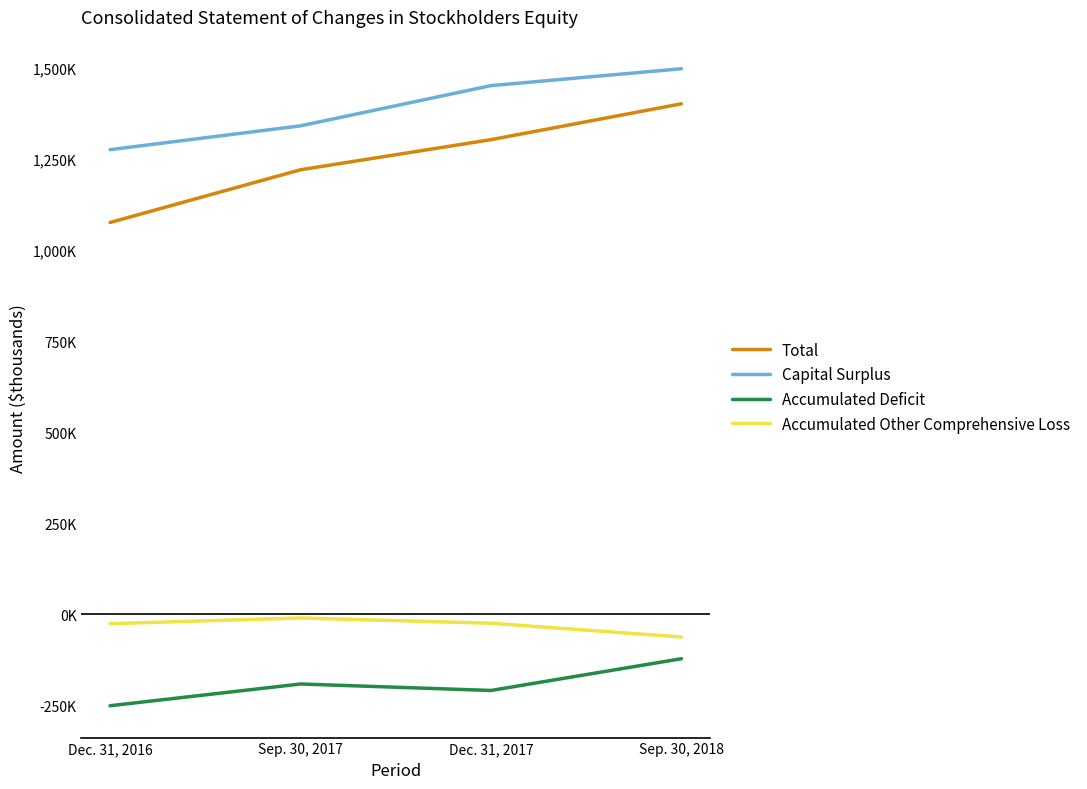

Does the chart display data point markers on the line(s)?

No